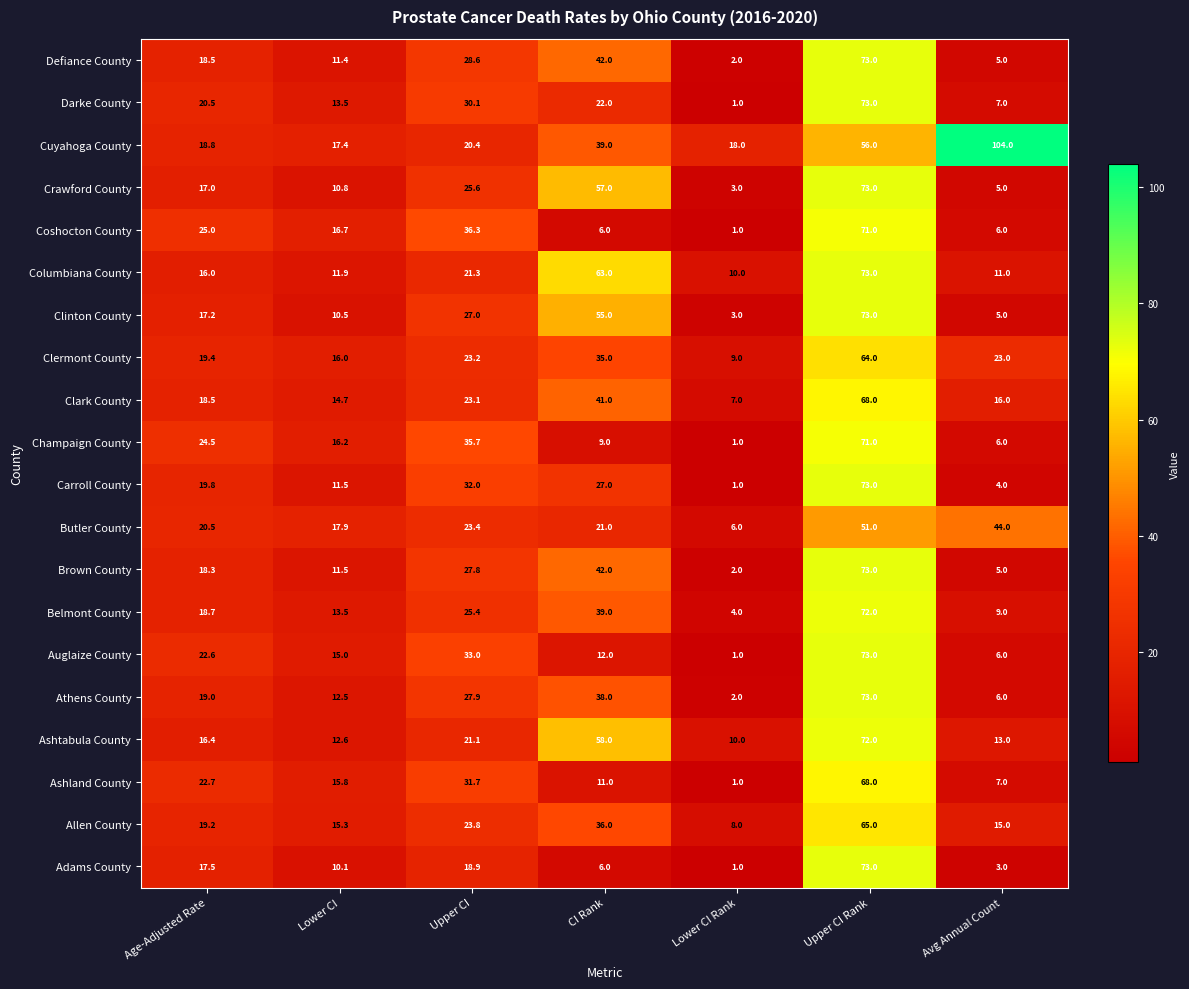

At which category is the sum across all series the highest?

Upper CI Rank